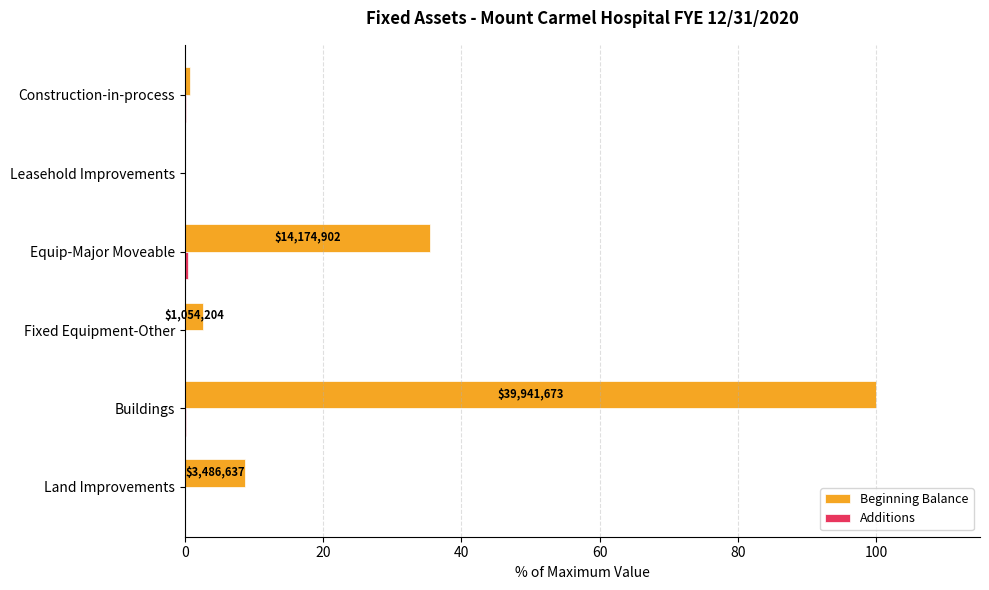

The value of Beginning Balance at Equip-Major Moveable is 58.4. True or false?

False